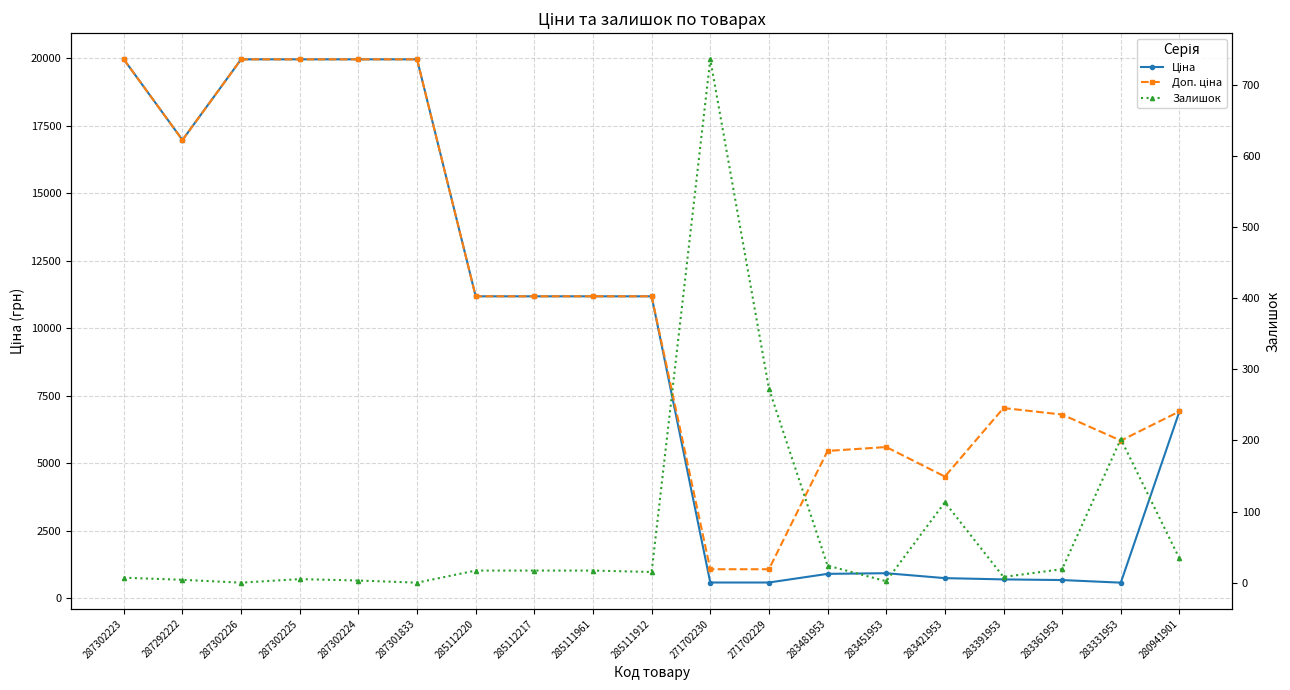

At which label does Залишок reach its minimum?

287302226